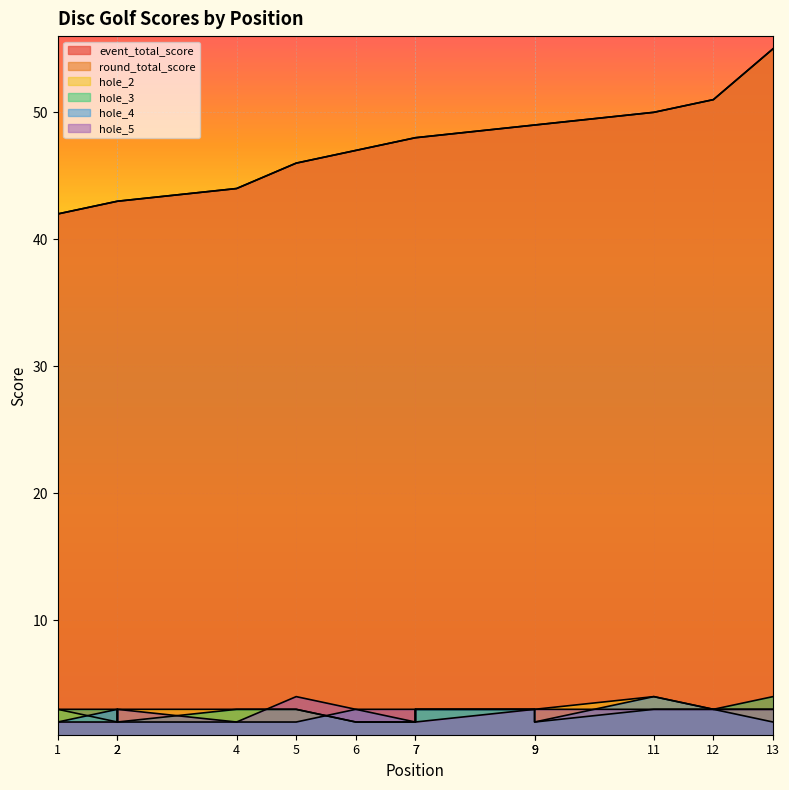

At which label does round_total_score reach its minimum?

1